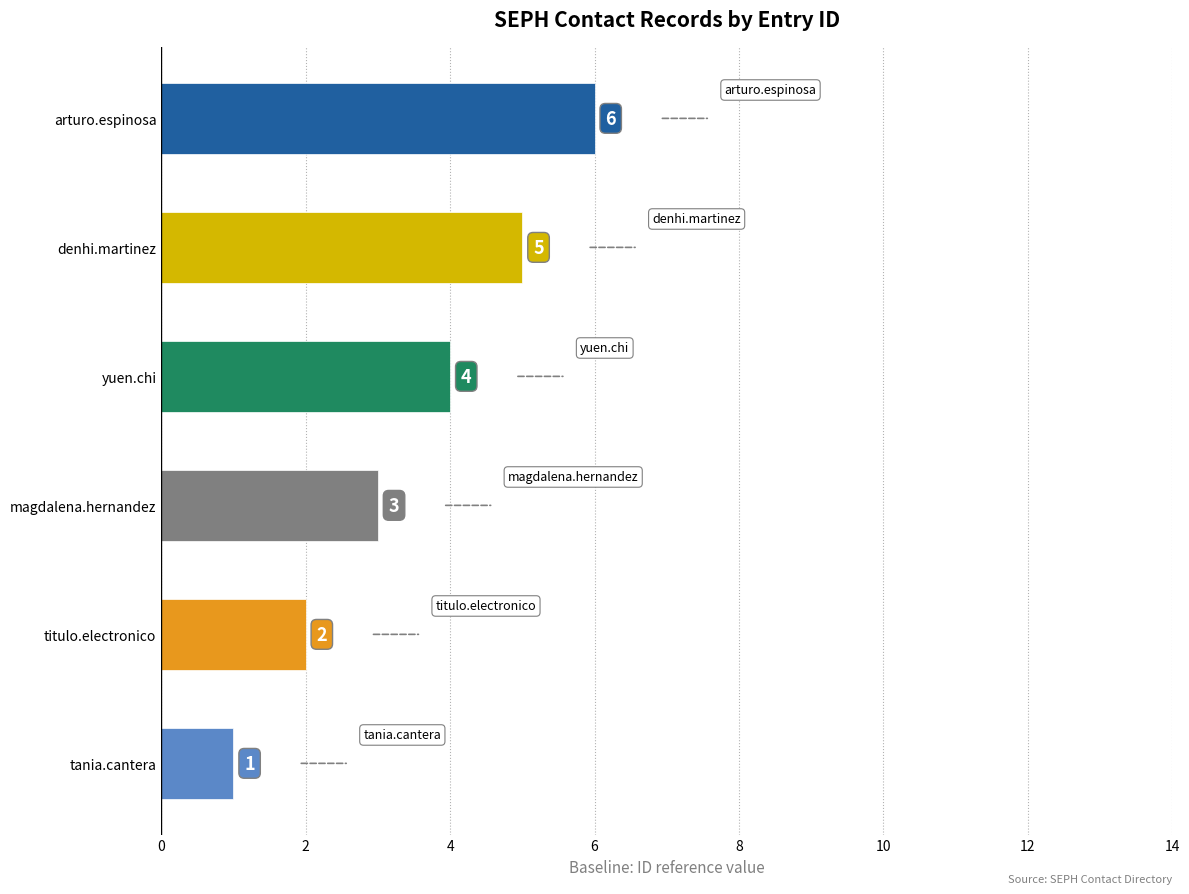

How many values are below 4?

3